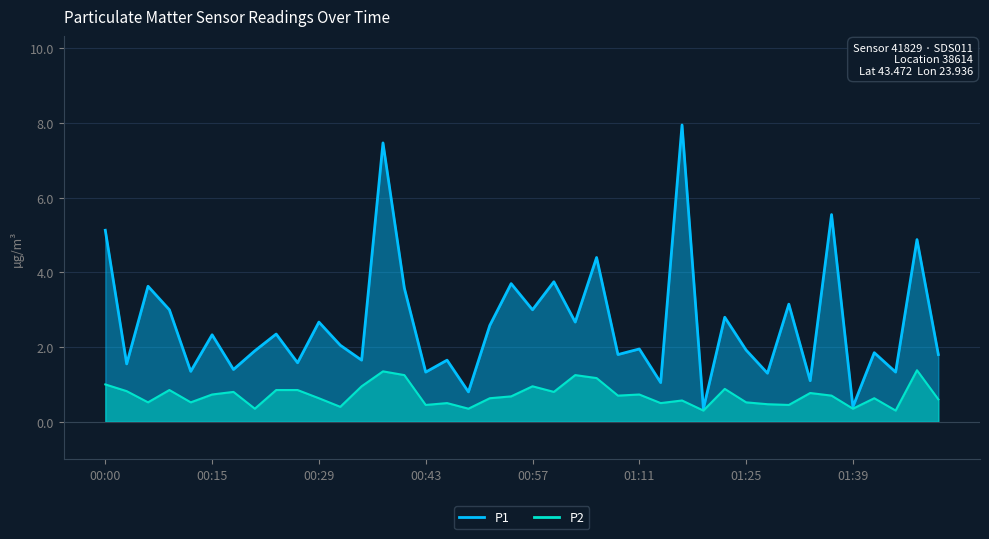

Which series has the largest range (max minus min)?

P1